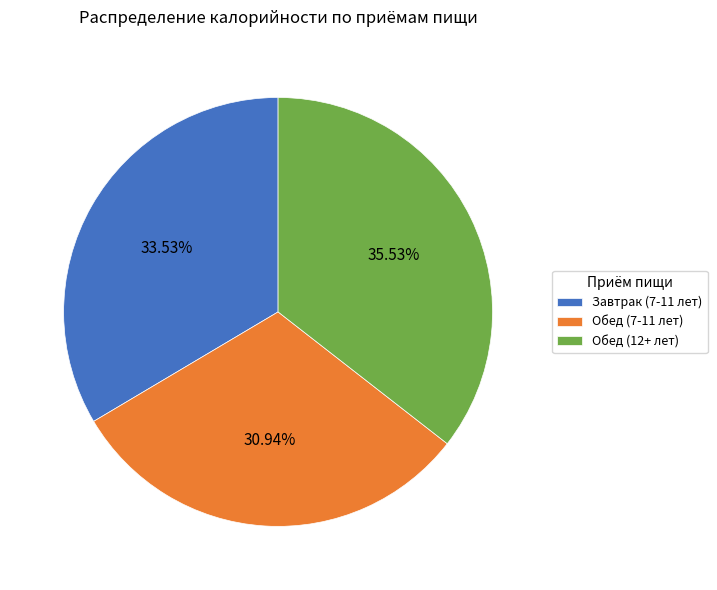

True or false: Обед (12+ лет) accounts for 49% of the total.

False